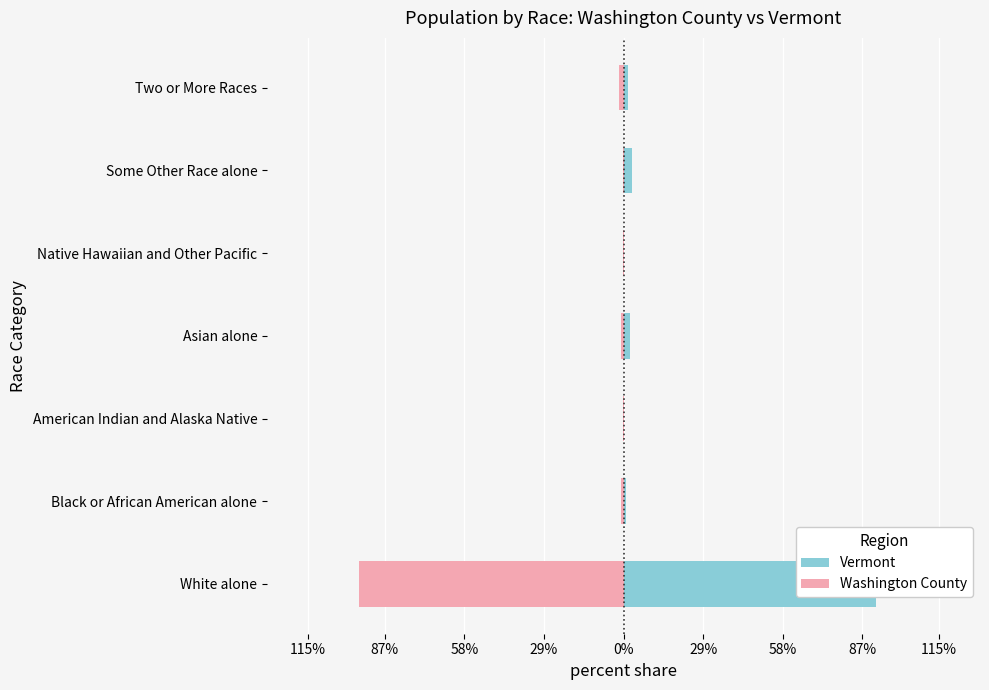

How many data points does each series have?

7